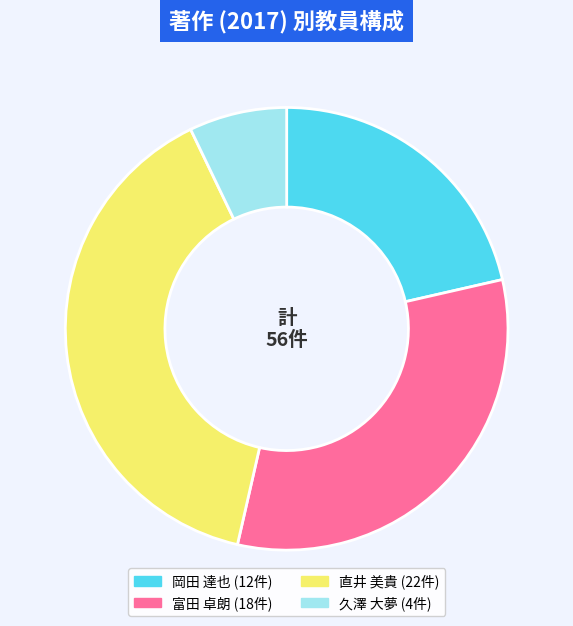

Is it true that 岡田 達也 is 21% of the pie?

True